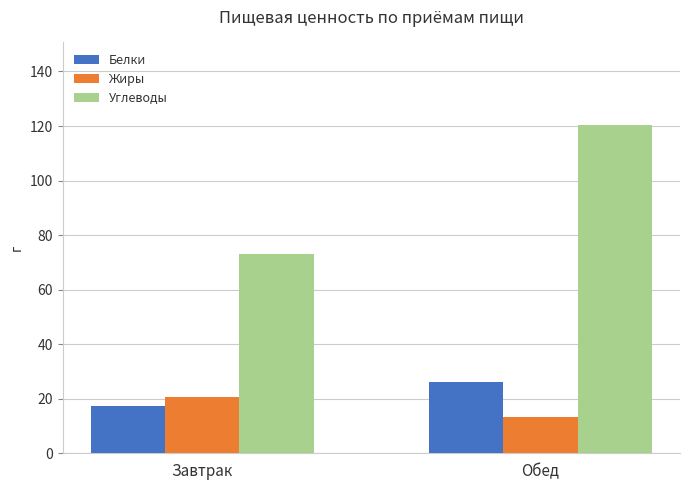

What is the label of the 1st bar from the right?

Обед